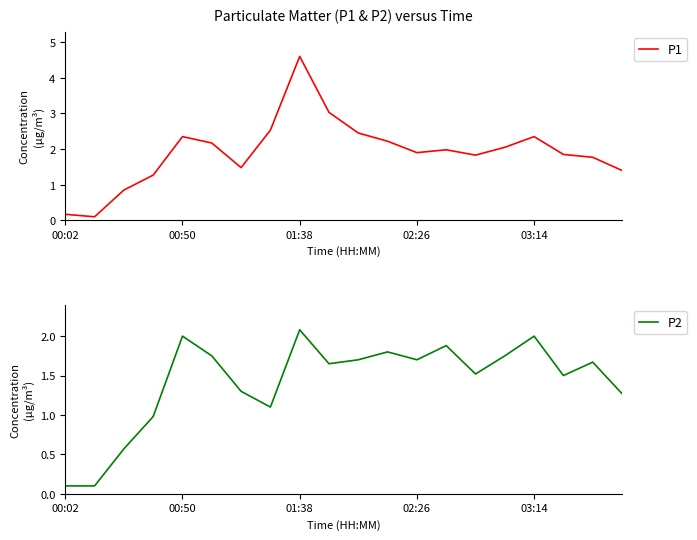

What position from the right is 00:02?

20